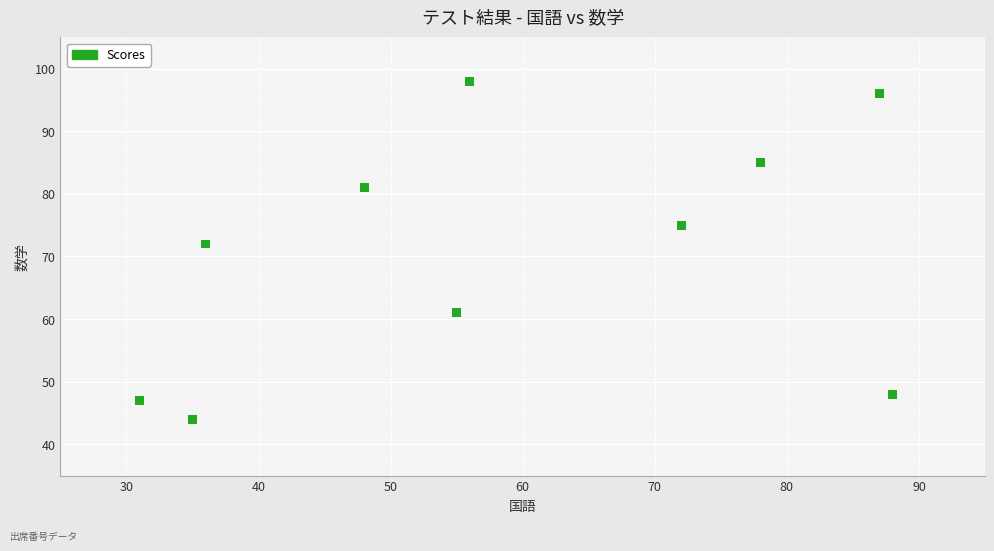

What is the range of Y values (max minus min)?

54